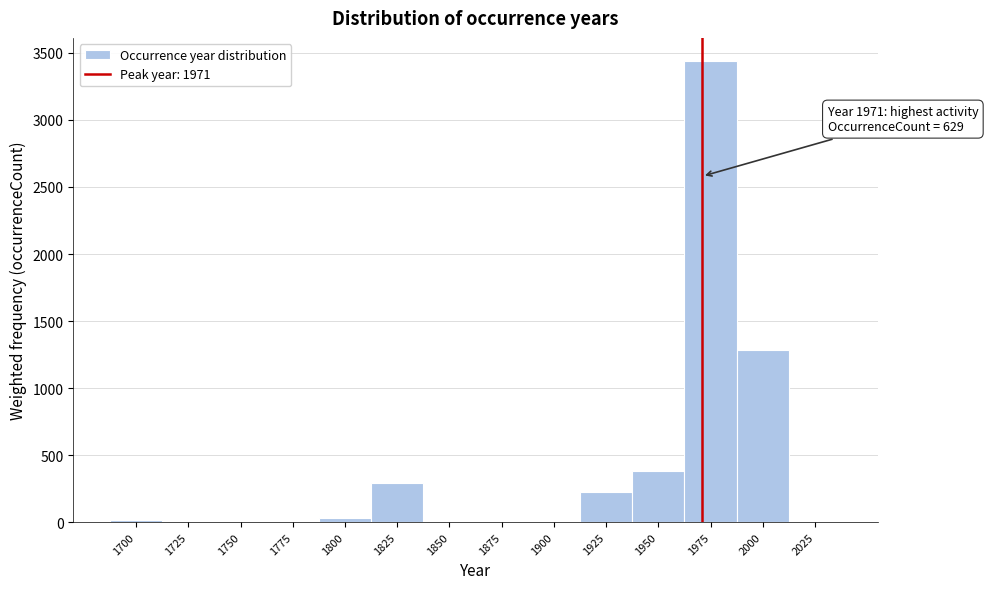

Over which range of the x-axis is the bar tallest?

1962.5 to 1987.5